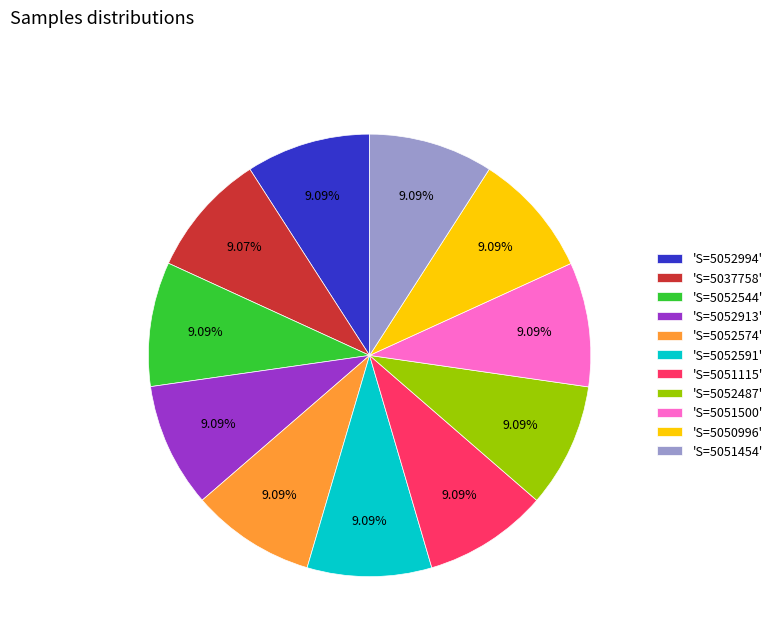

How many segments does this pie chart have?

11